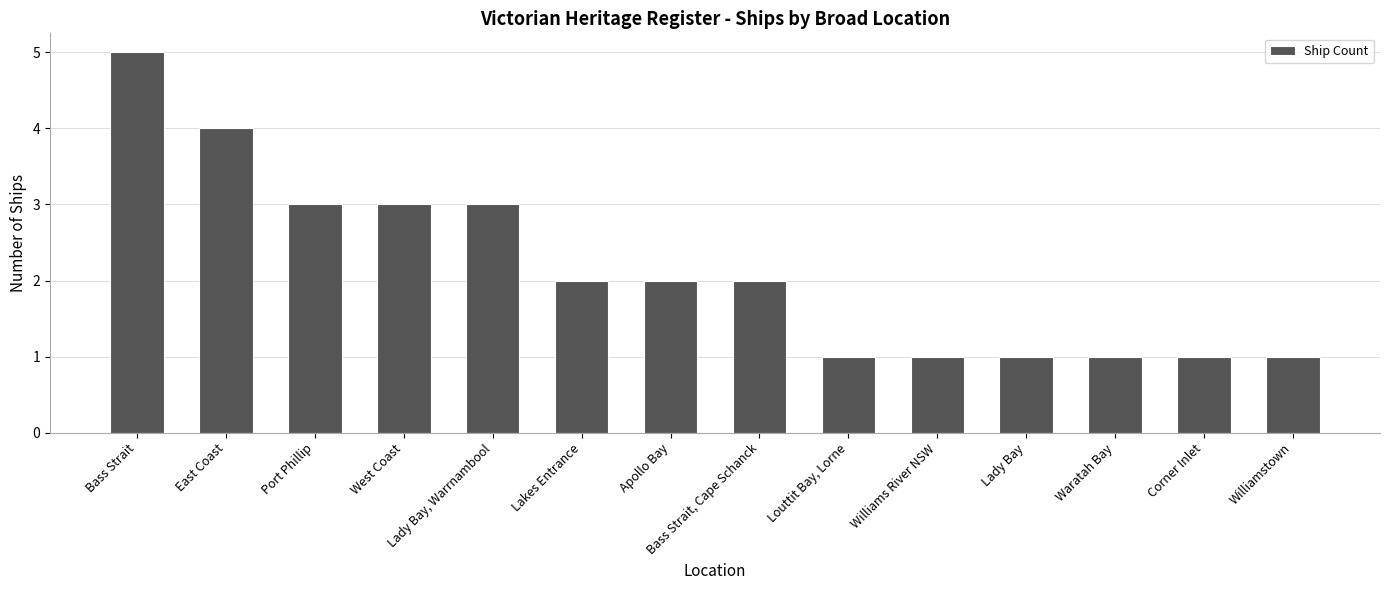

Reading left to right, what are all the values shown in this chart?

Bass Strait=5	East Coast=4	Port Phillip=3	West Coast=3	Lady Bay, Warrnambool=3	Lakes Entrance=2	Apollo Bay=2	Bass Strait, Cape Schanck=2	Louttit Bay, Lorne=1	Williams River NSW=1	Lady Bay=1	Waratah Bay=1	Corner Inlet=1	Williamstown=1